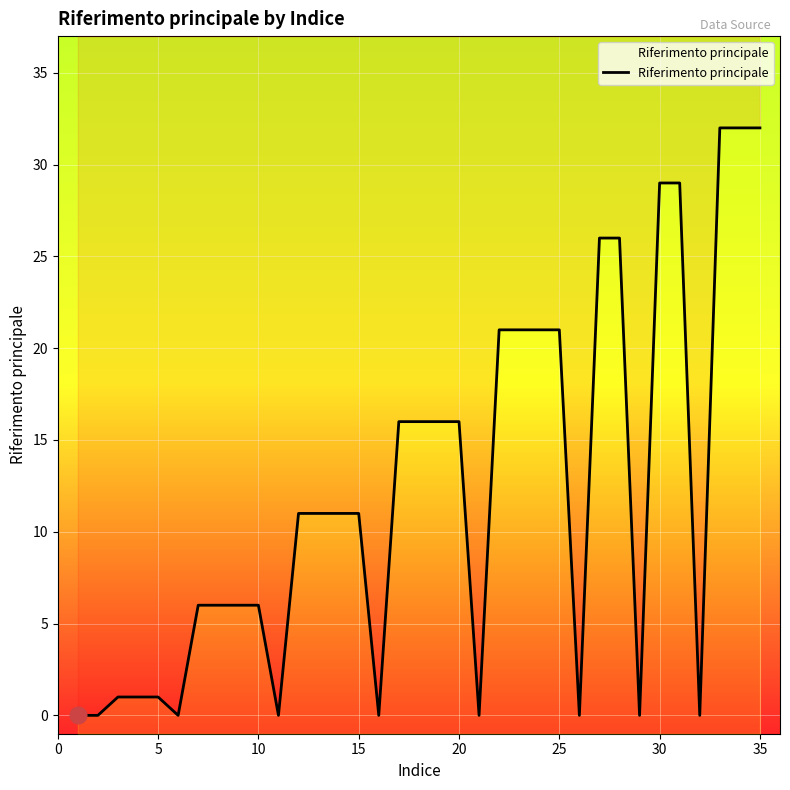

What is the sum of all values?

425